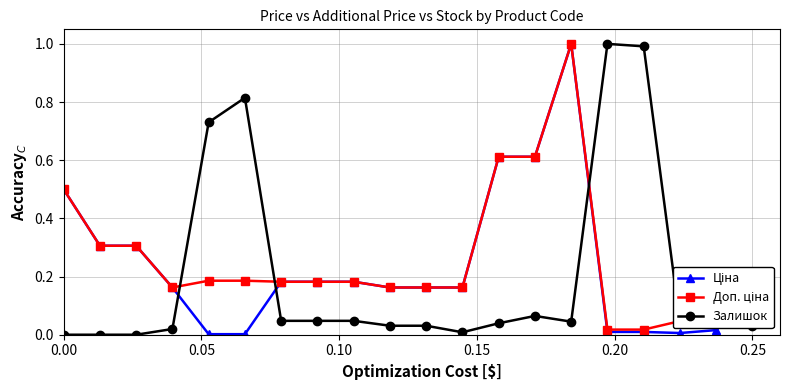

How many lines are shown in the chart?

3